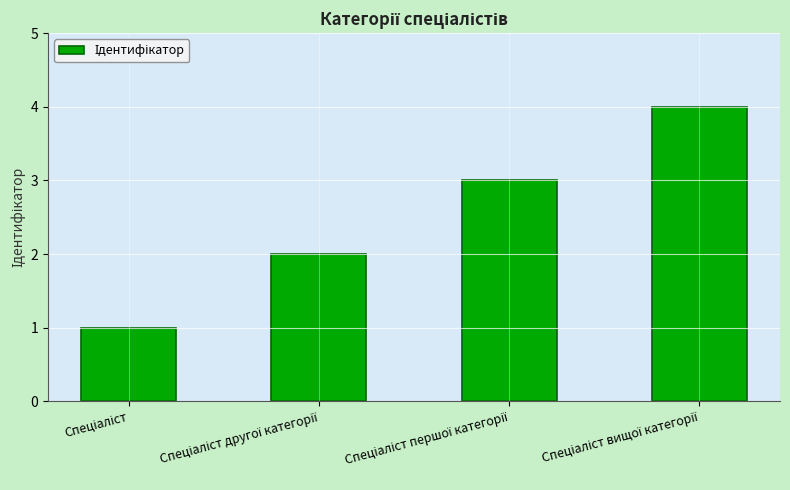

What is the greatest value displayed?

4